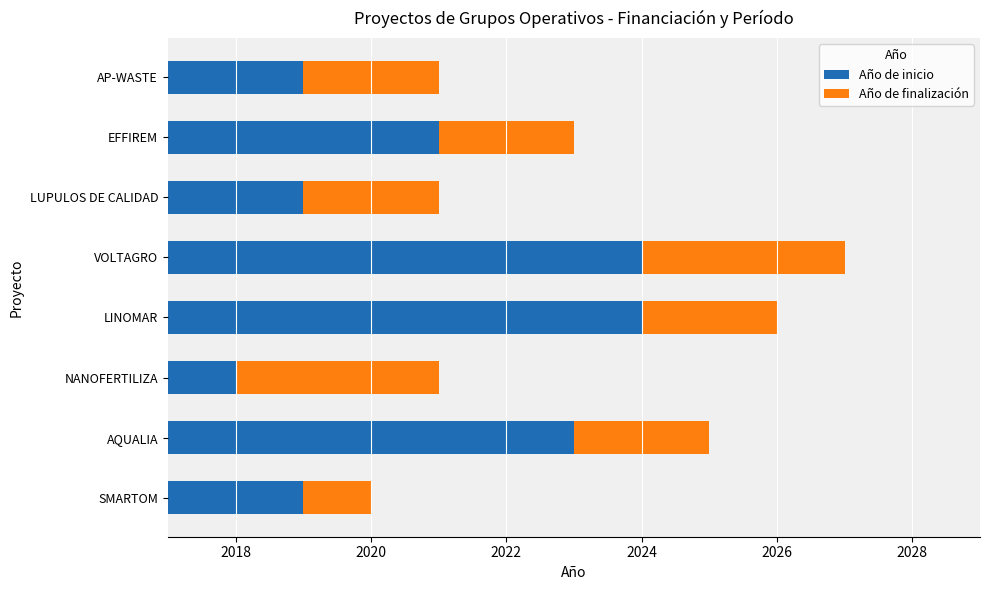

Reading right to left, extract all data points from this chart.

Año de inicio: 2019	2021	2019	2024	2024	2018	2023	2019
Año de finalización: 2	2	2	3	2	3	2	1